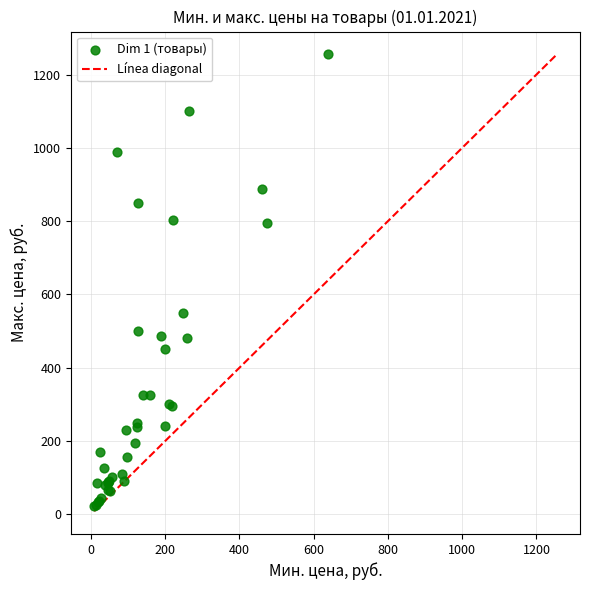

What Y value in the scatter plot is closest to 639?

548.3